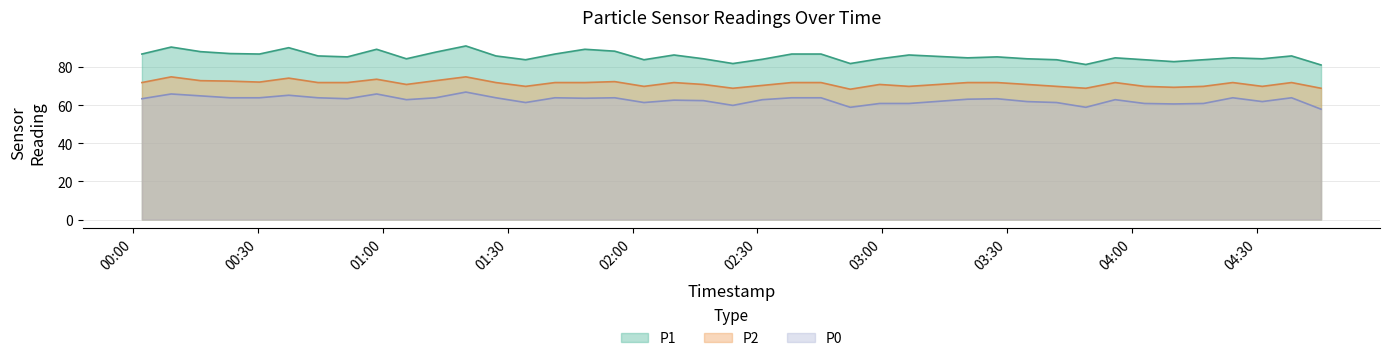

At which category does P2 reach its first local peak?

2023-08-30T00:09:11